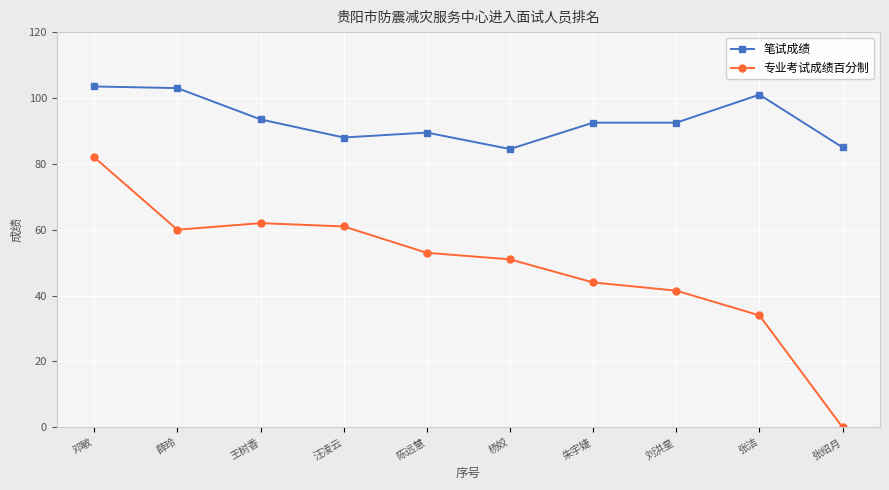

True or false: 笔试成绩 has more than 0 interior local peaks.

True